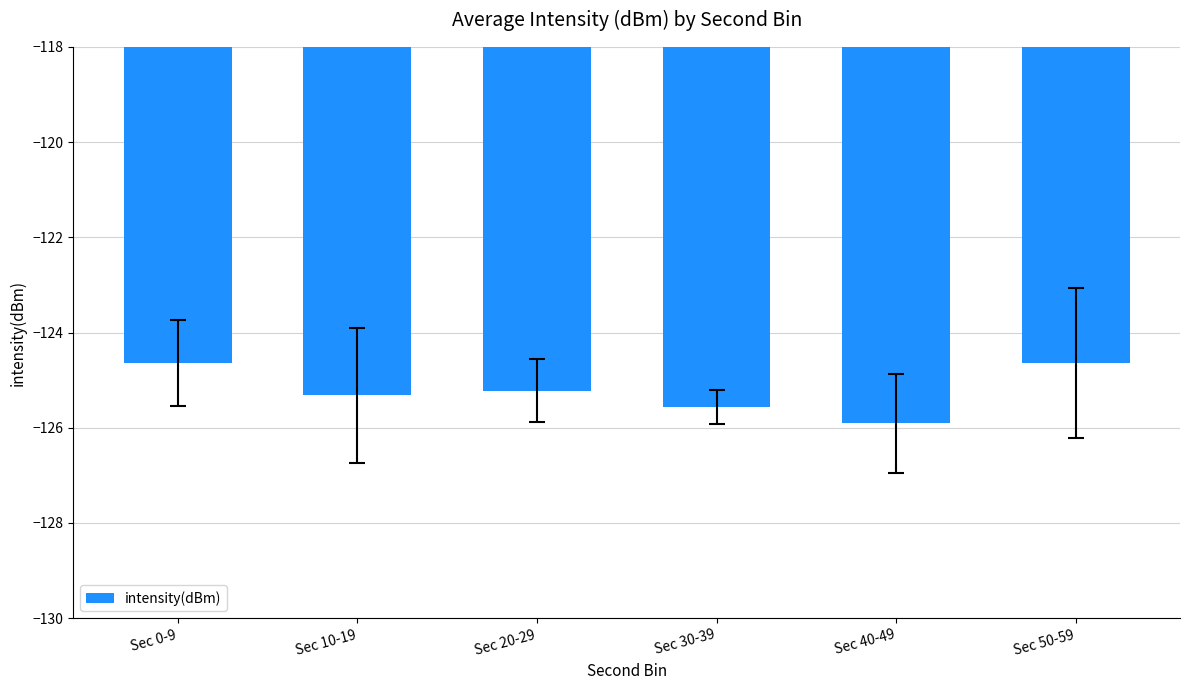

At which category does the chart reach its minimum across all series?

Sec 40-49